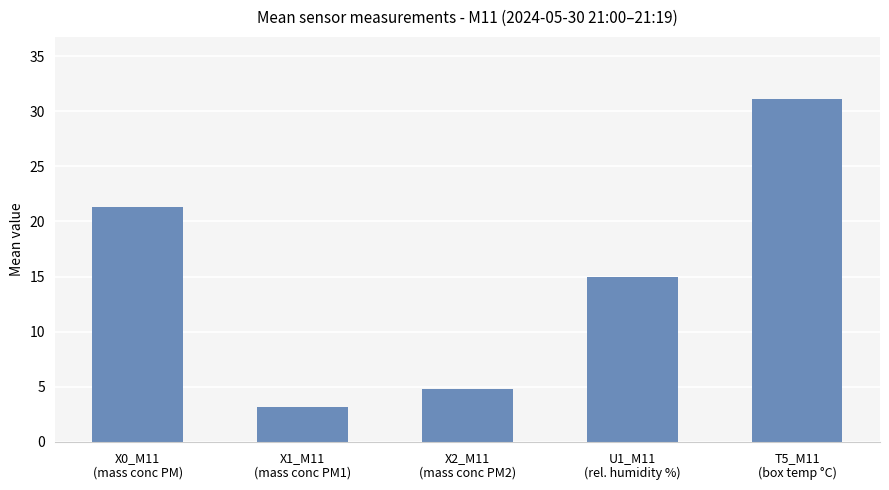

What is the difference between the second highest and minimum values?

18.1